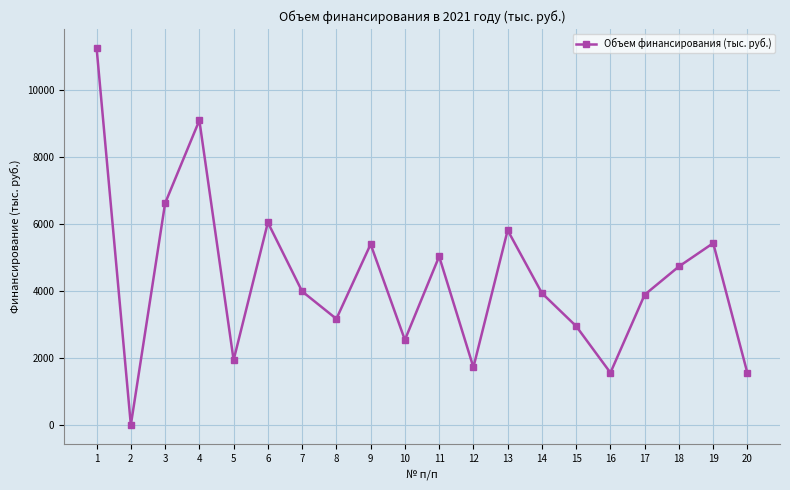

Is it true that the value at 18 is 4743.9?

True